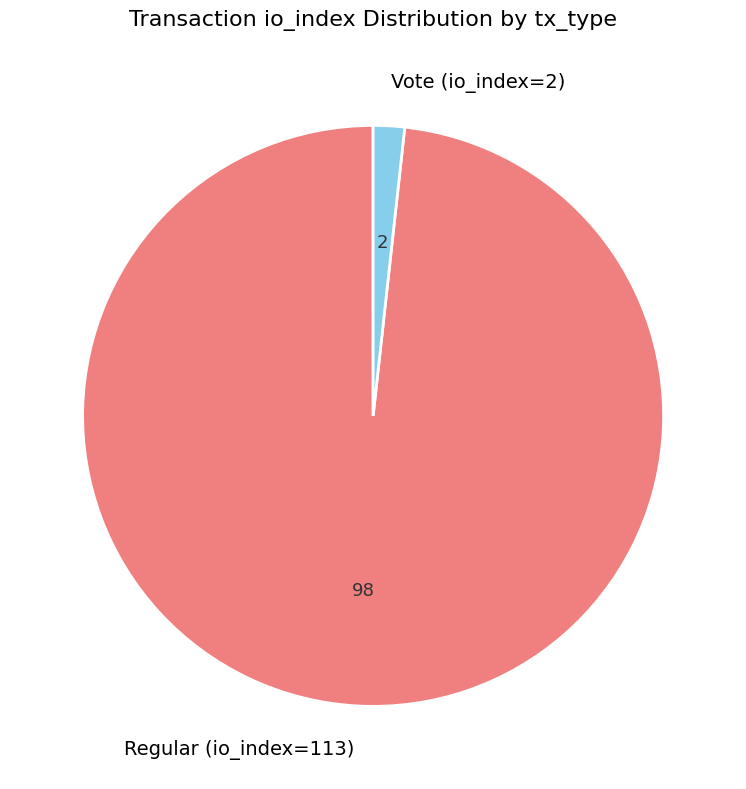

True or false: Regular (io_index=113) accounts for 98% of the total.

True